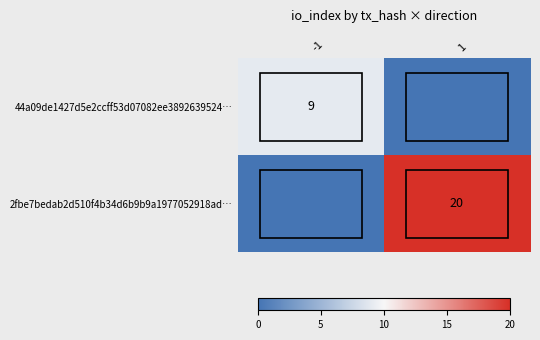

The value of 44a09de1427d5e2ccff53d07082ee3892639524… at -1 is 9. True or false?

True